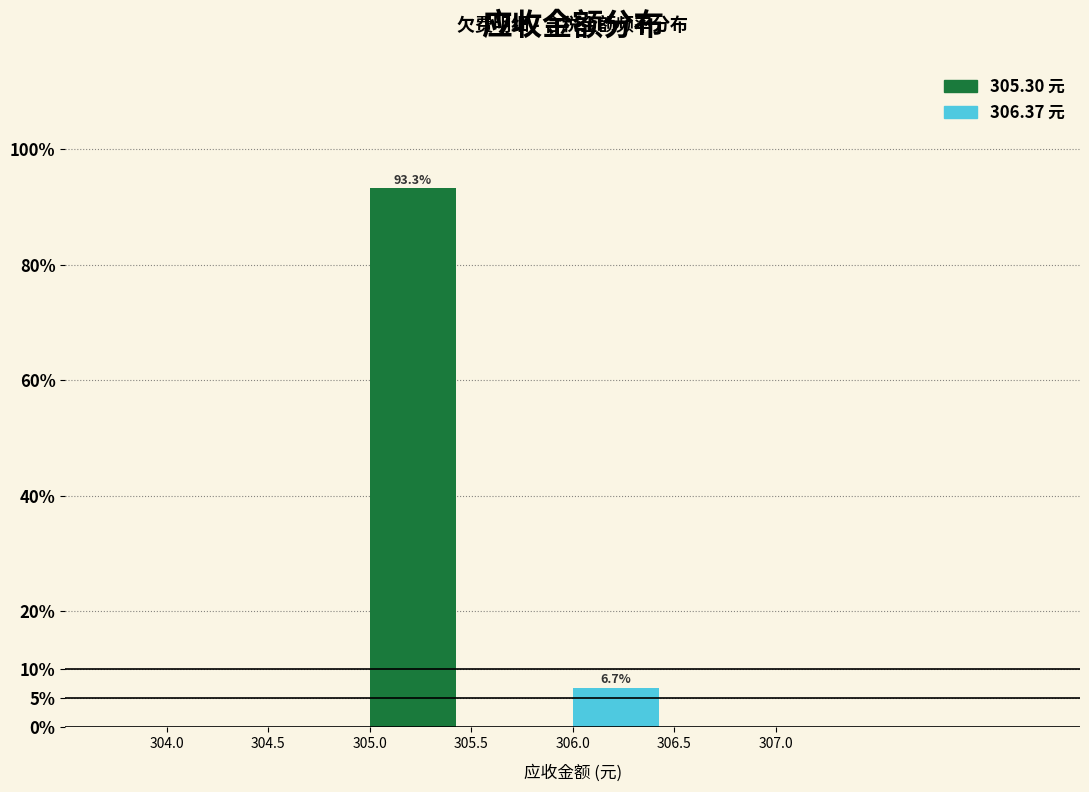

Which range on the x-axis has the tallest bar?

305.0 to 305.5